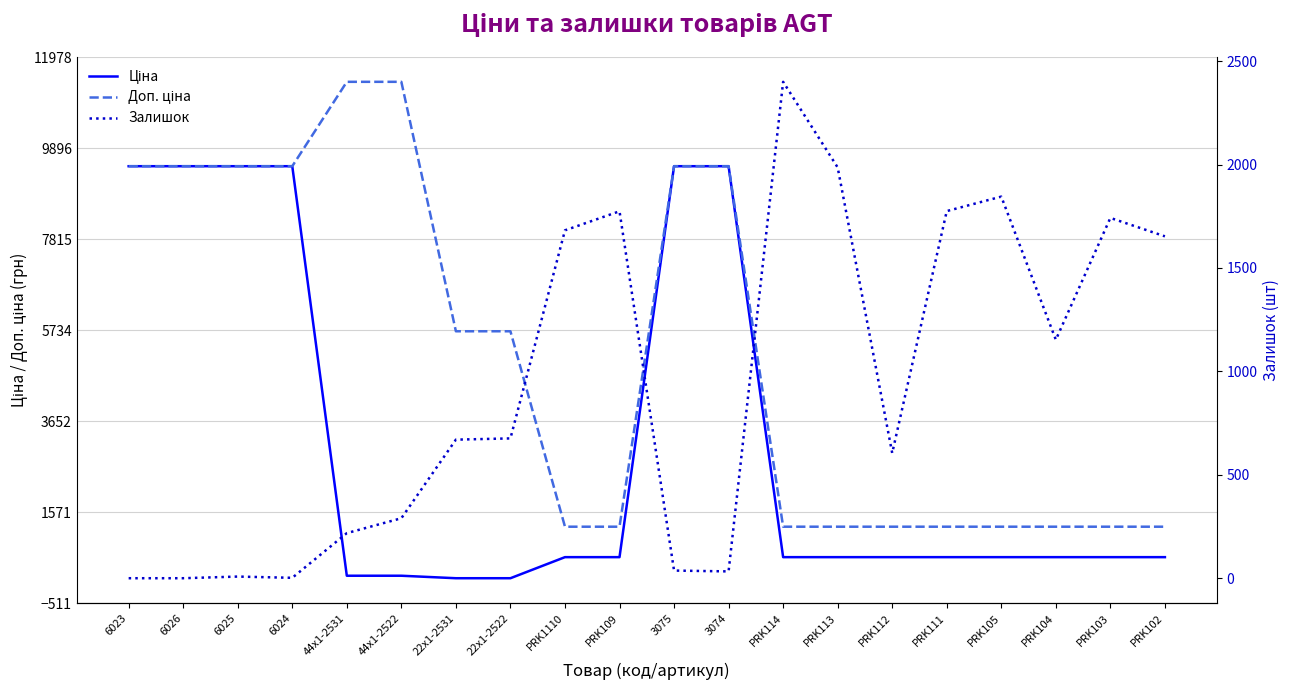

What is the total value across all series at PRK111?

3549.4